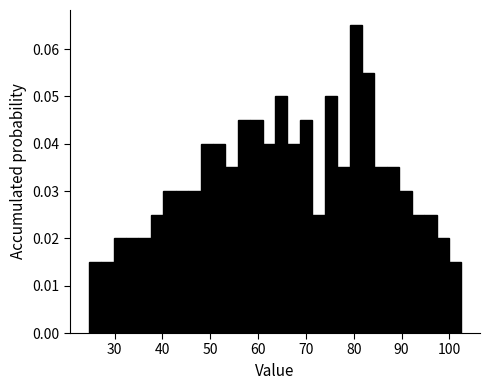

Around what value on the x-axis is the tallest bar? Give the approximate position of its centre, as read against the axis.

80